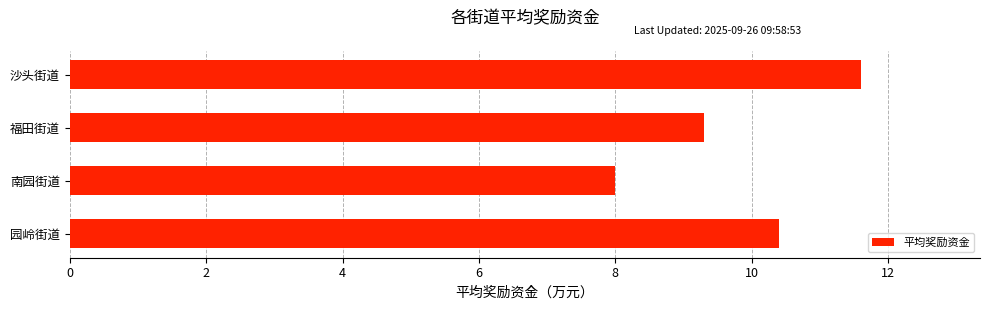

Is it true that the value at 沙头街道 is 11.6?

True